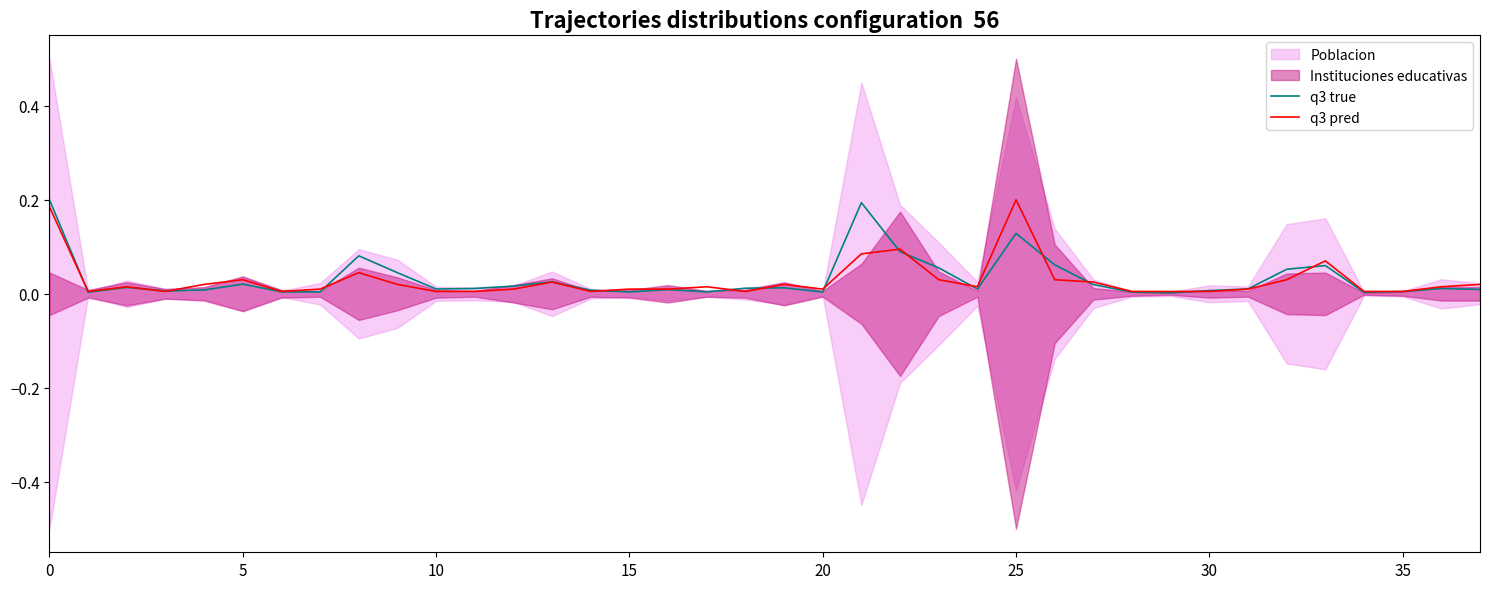

After their last crossing, which series has the higher values: q3 pred or q3 true?

q3 pred